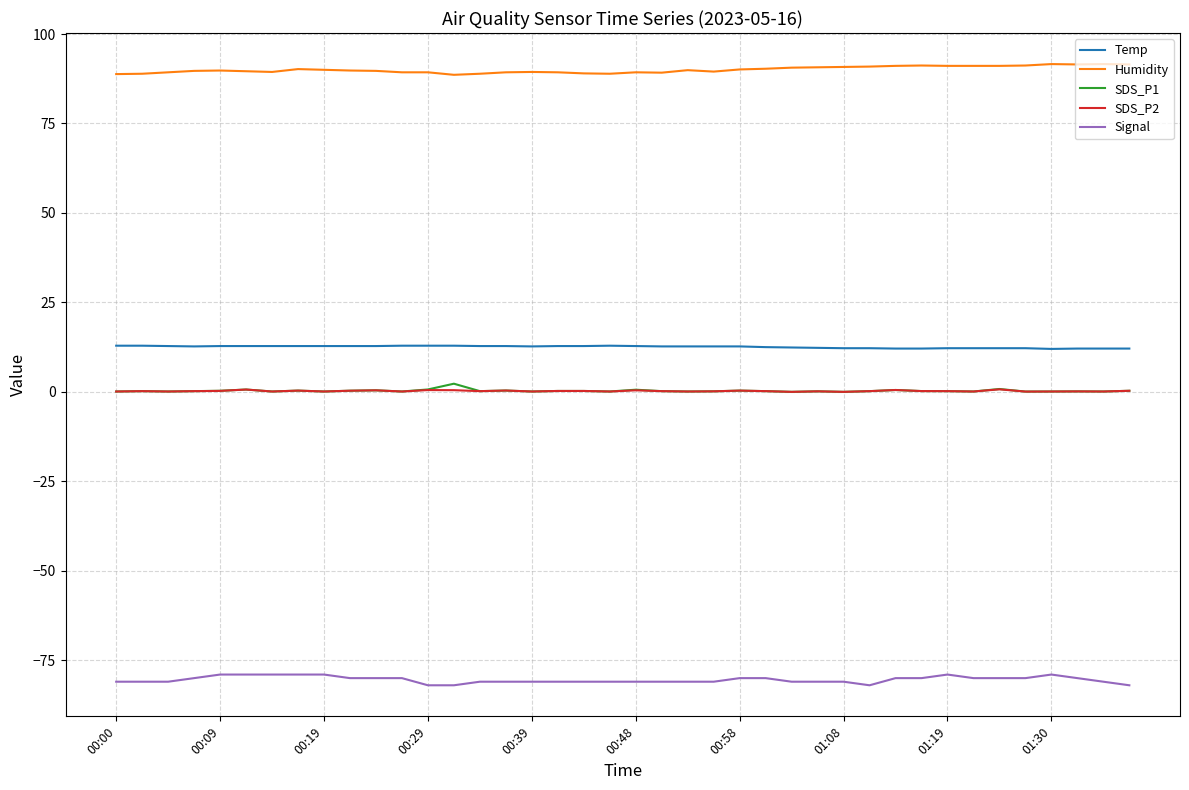

Which series has the largest total across all categories?

Humidity